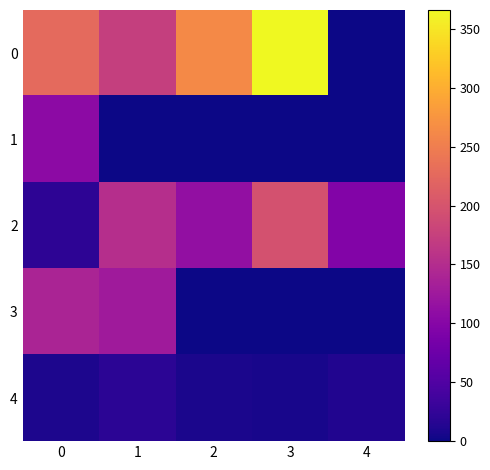

What is the minimum value shown in the chart?

6.0